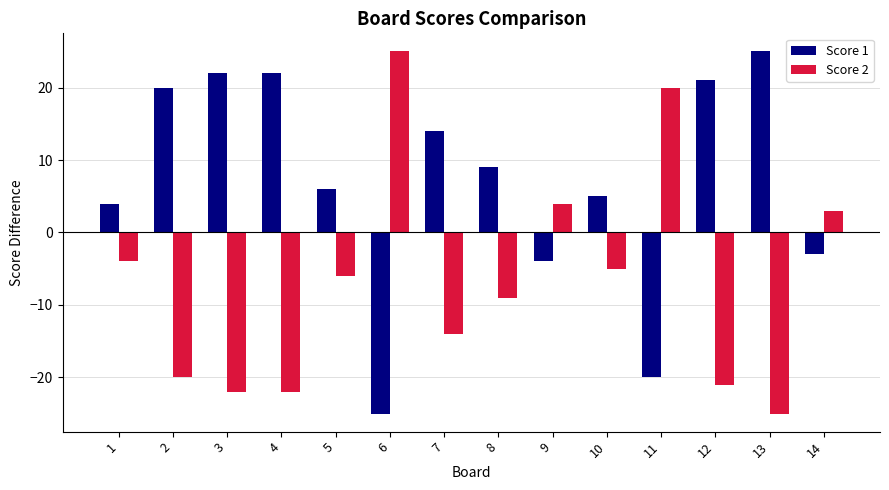

What is the value of the Score 1 bar at the 2nd from the left?

20